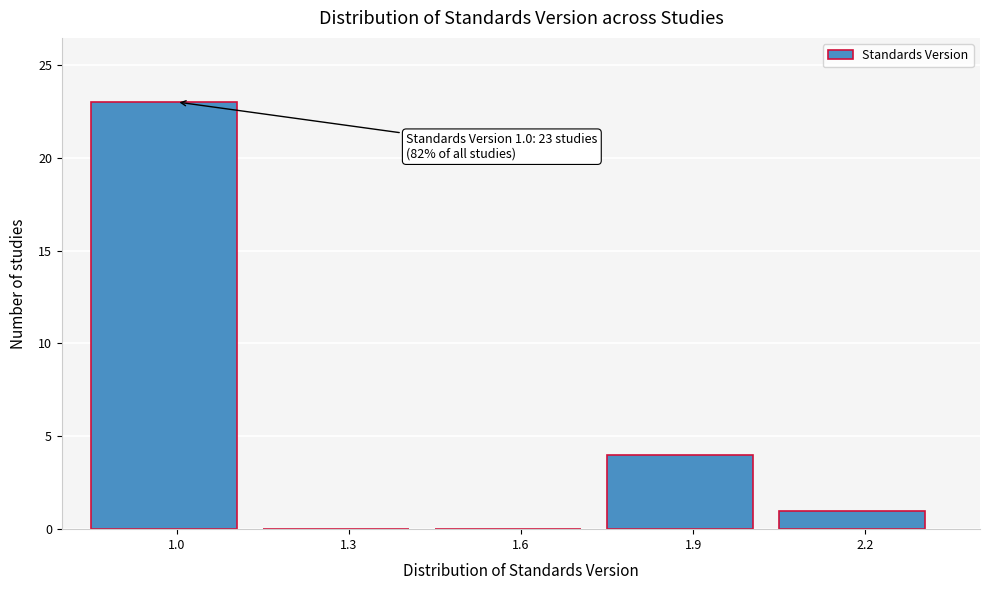

Reading left to right, list all the values displayed in this chart.

1.0=23	1.3=0	1.6=0	1.9=4	2.2=1